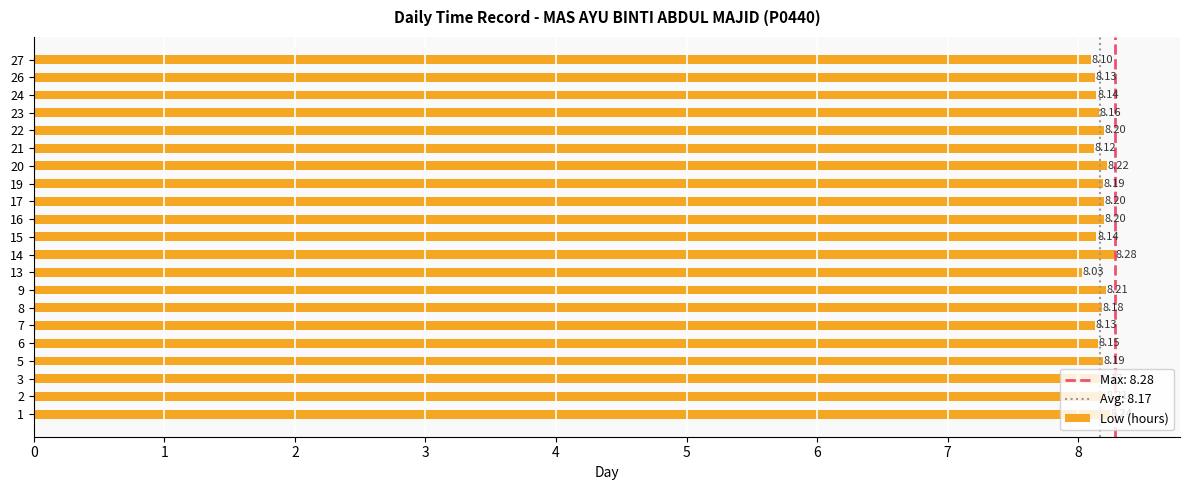

What is the greatest value displayed?

8.3